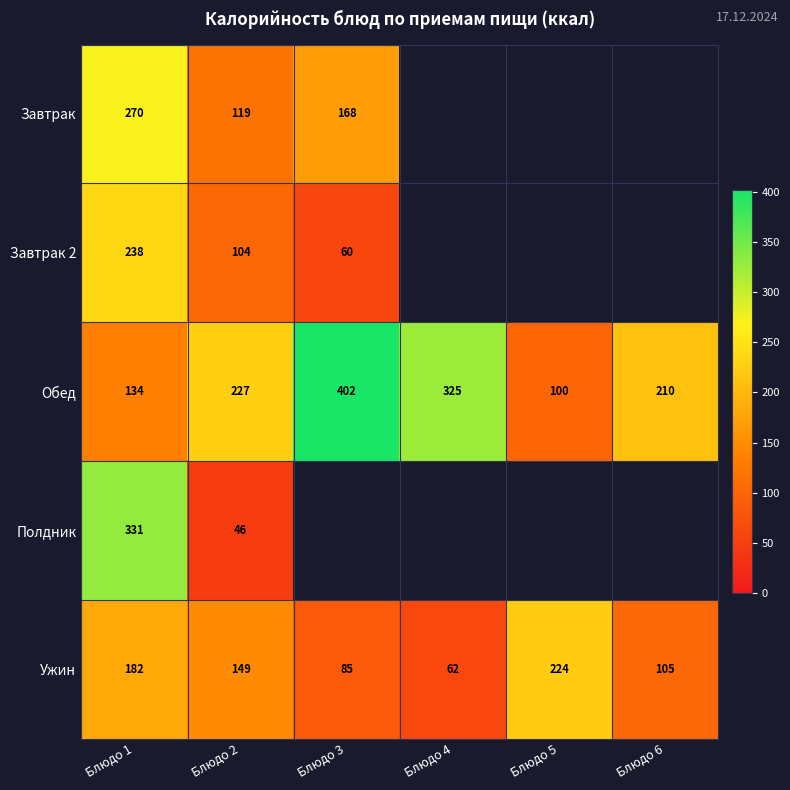

Is it true that Полдник equals 72 at Блюдо 1?

False